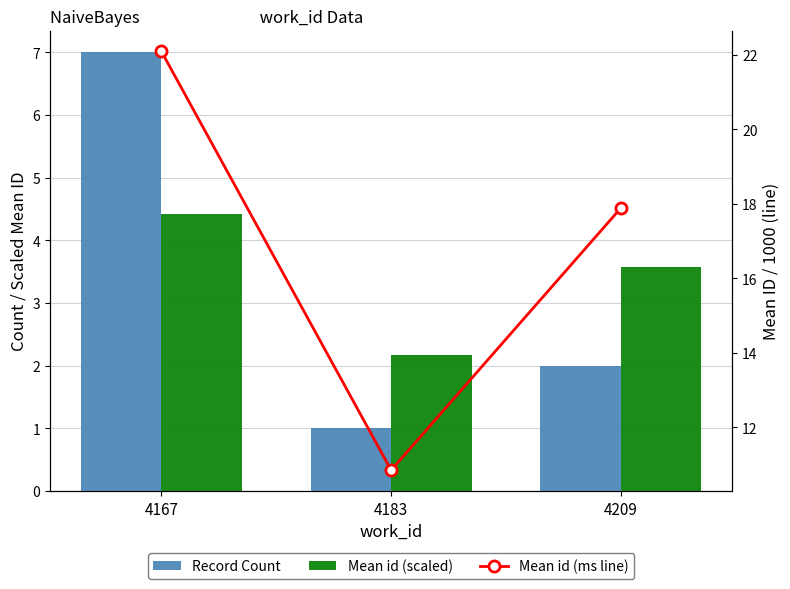

What is the average value of the Record Count series?

3.3